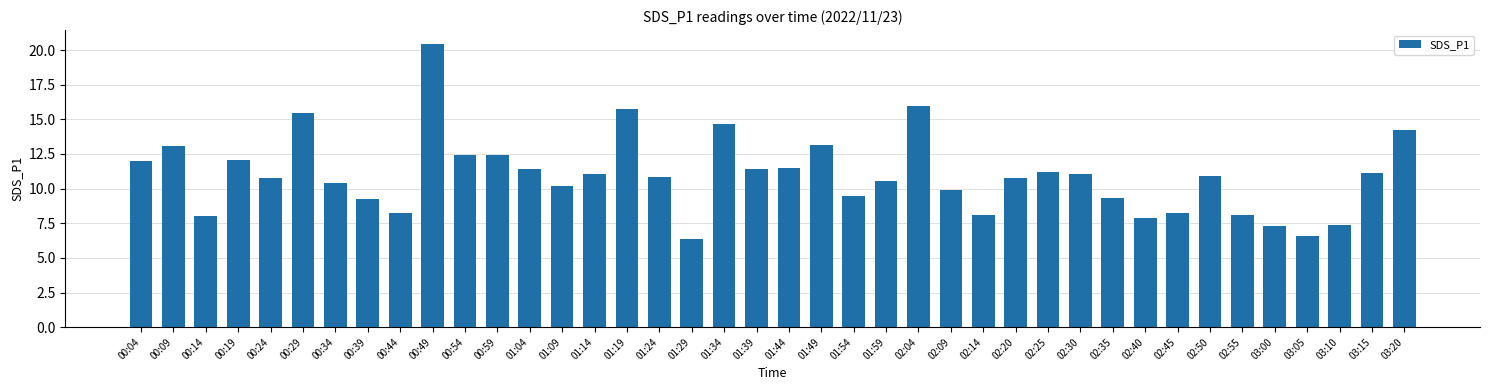

What is the difference between the maximum and minimum values?

14.1